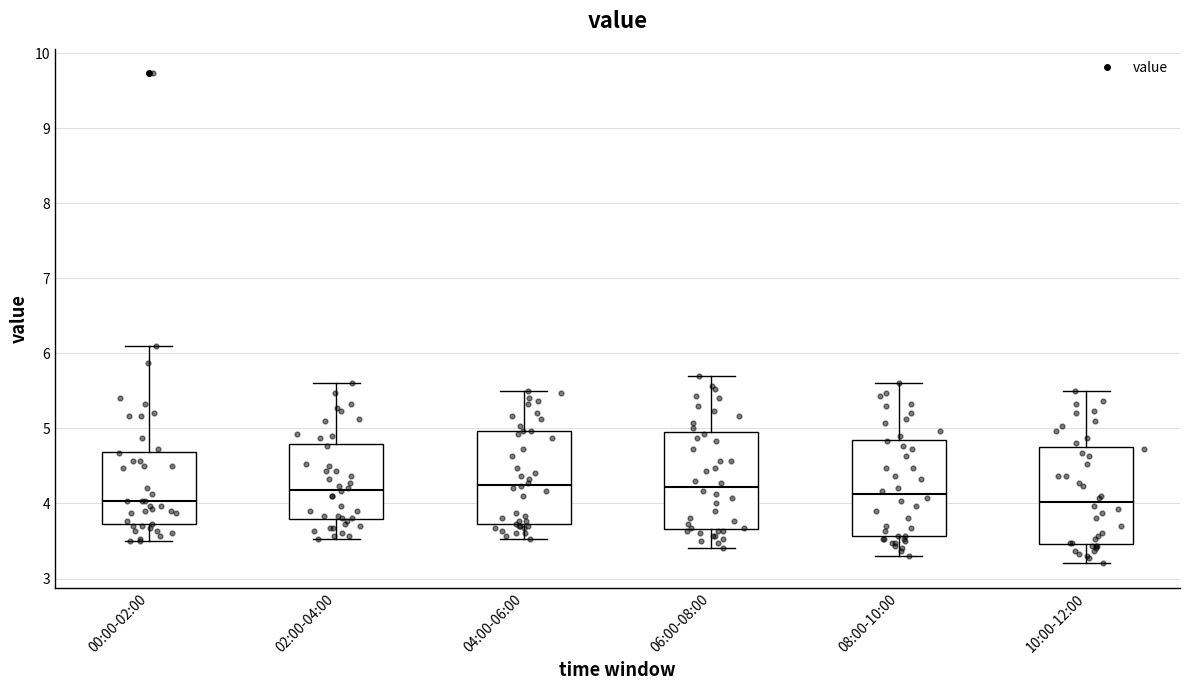

Where does the lower whisker of the box for 00:00-02:00 end on the y-axis? The values are not printed on the chart, so give them approximately, as read against the axis.

3.5